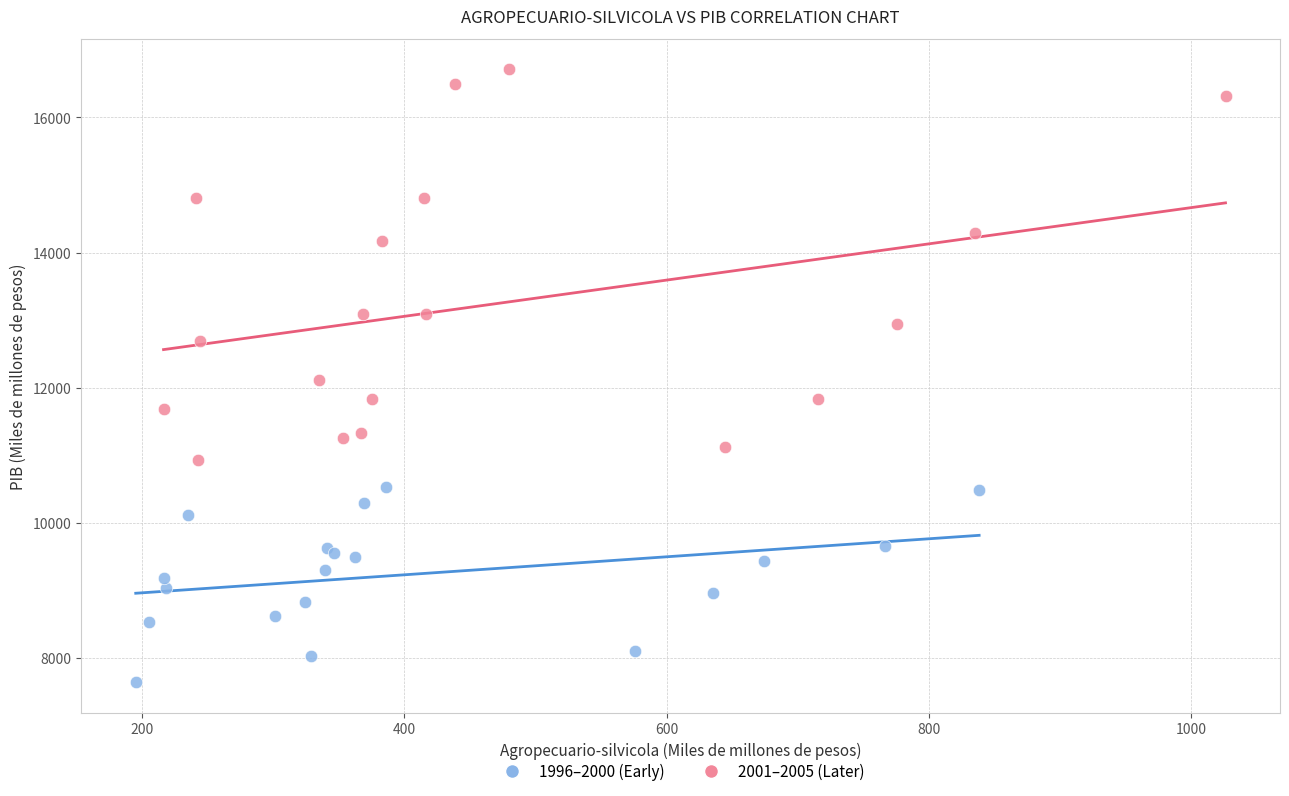

Which series has the largest Y range (max minus min)?

2001–2005 (Later)